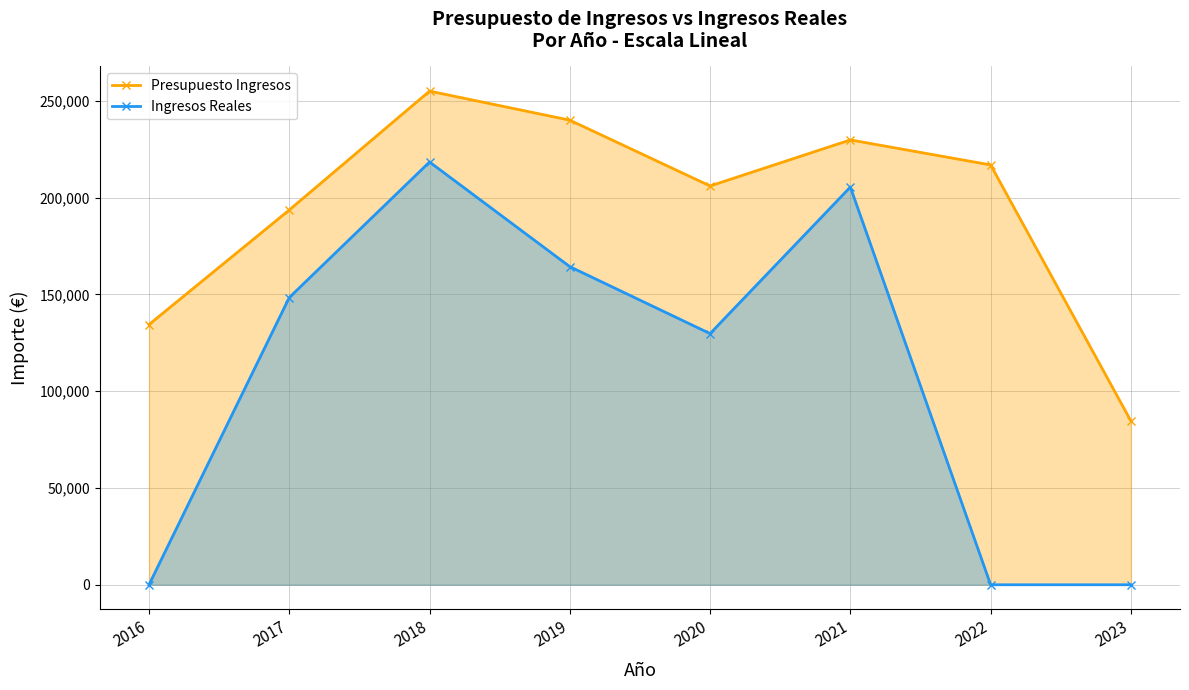

Does the chart display data point markers on the line(s)?

Yes